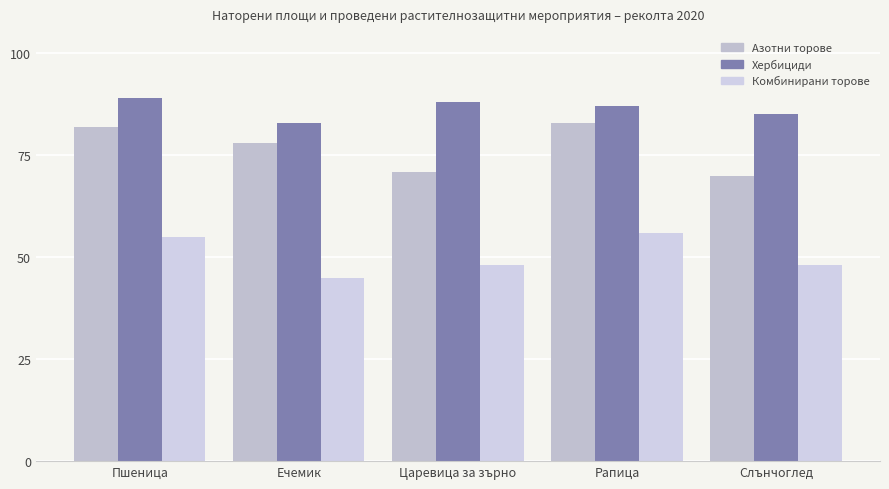

Does the chart contain any negative values?

No